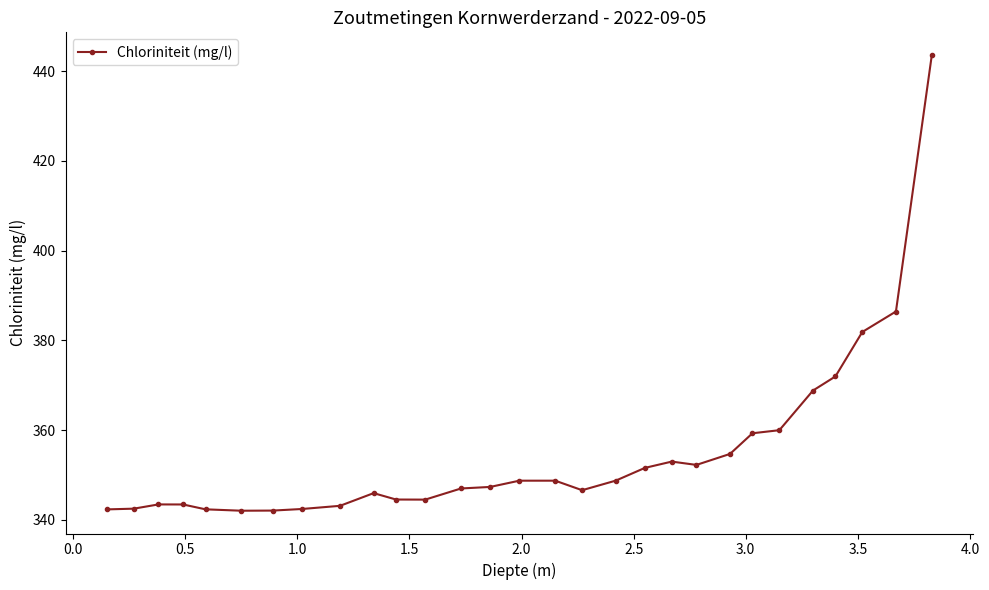

What is the greatest value displayed?

443.6